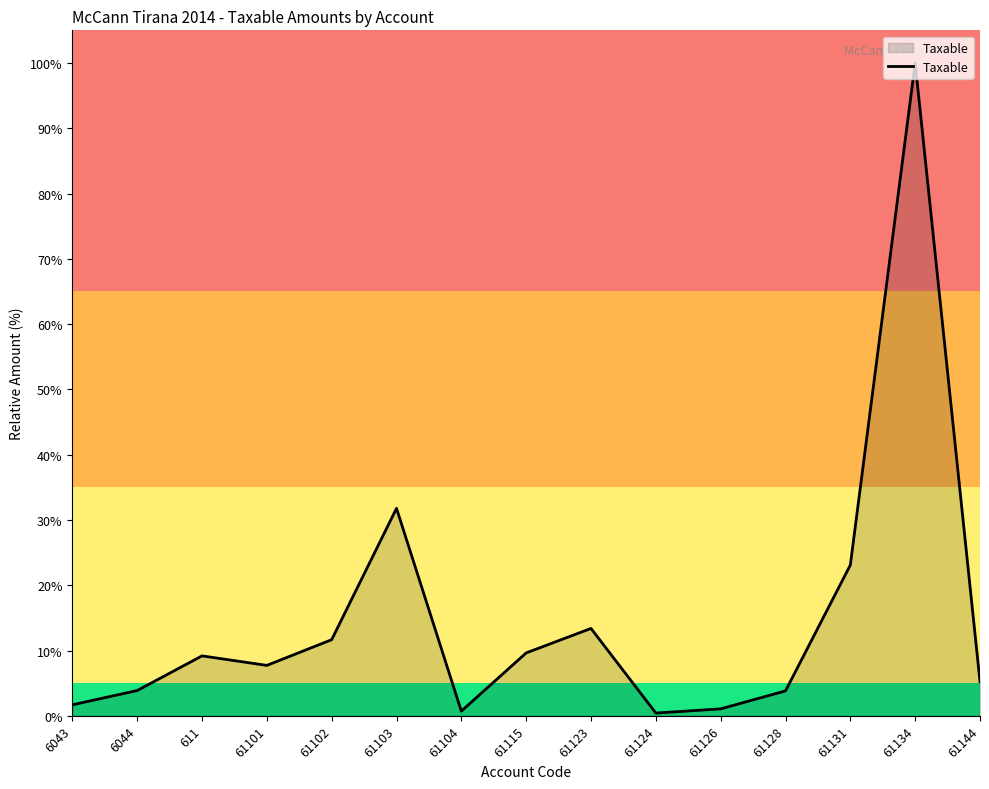

True or false: the data shows 15.5 at 61115.

False